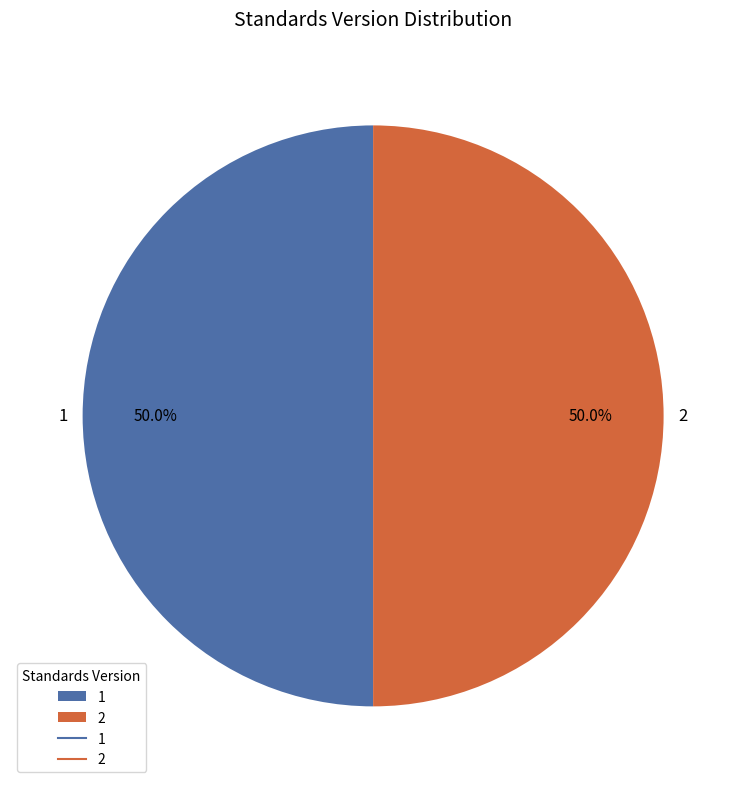

Do 2 and 1 together represent more than half of the pie?

Yes